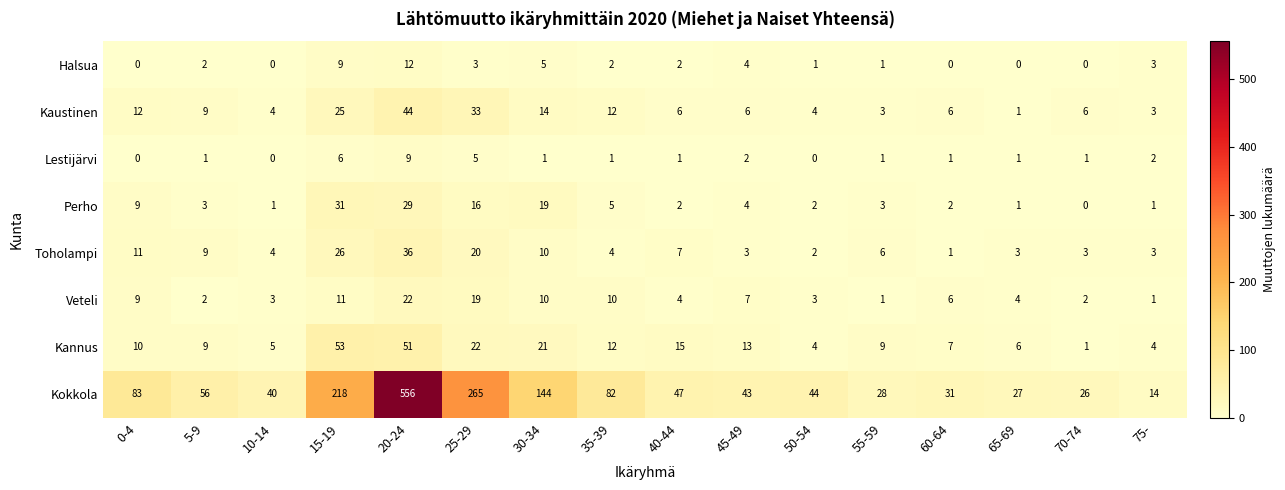

Which series has the largest total across all categories?

Kokkola